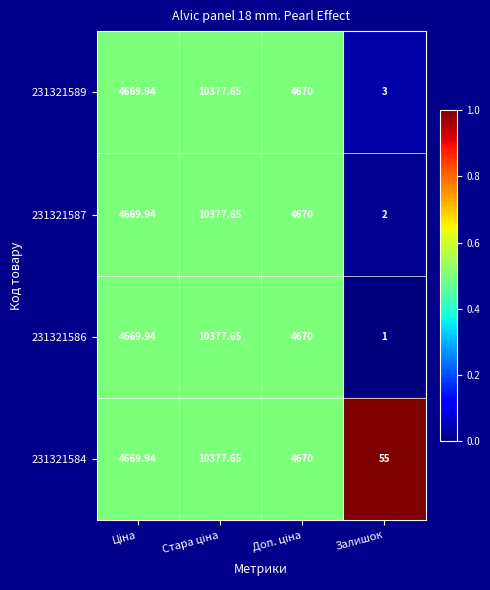

At which category does the chart reach its minimum across all series?

Залишок